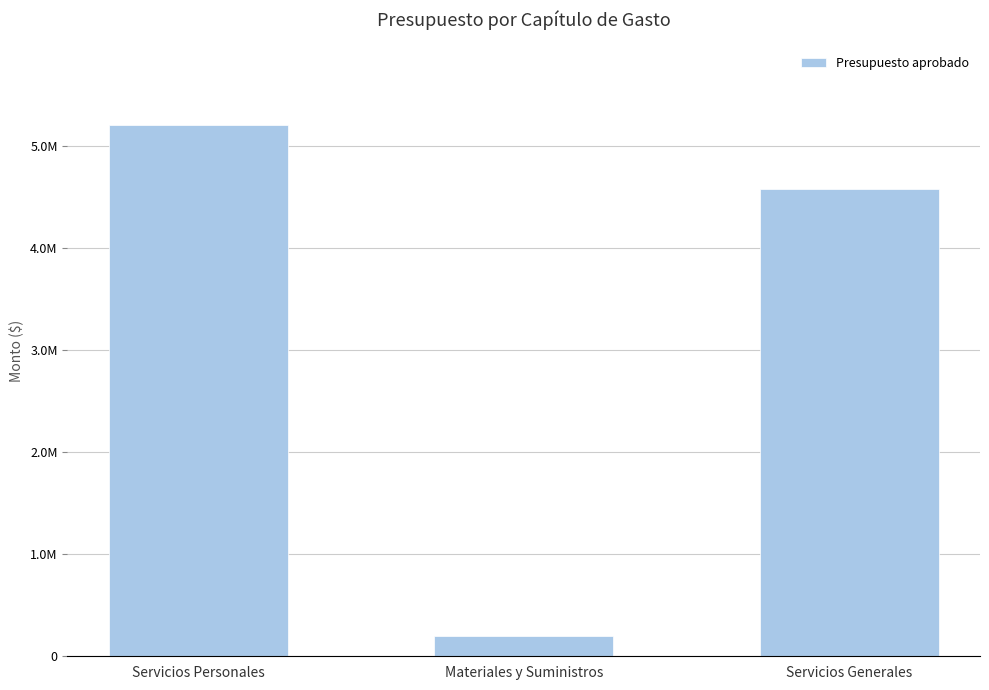

How many data points are less than 4575974?

1